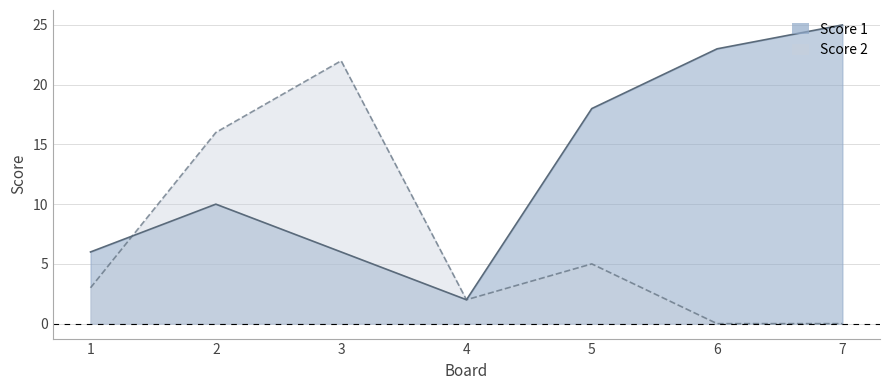

How many values in the Score 1 series are below 10?

3